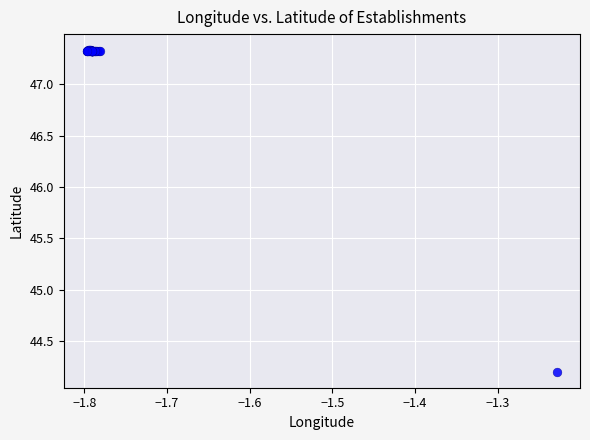

What Y value in the scatter plot is closest to 45?

44.2